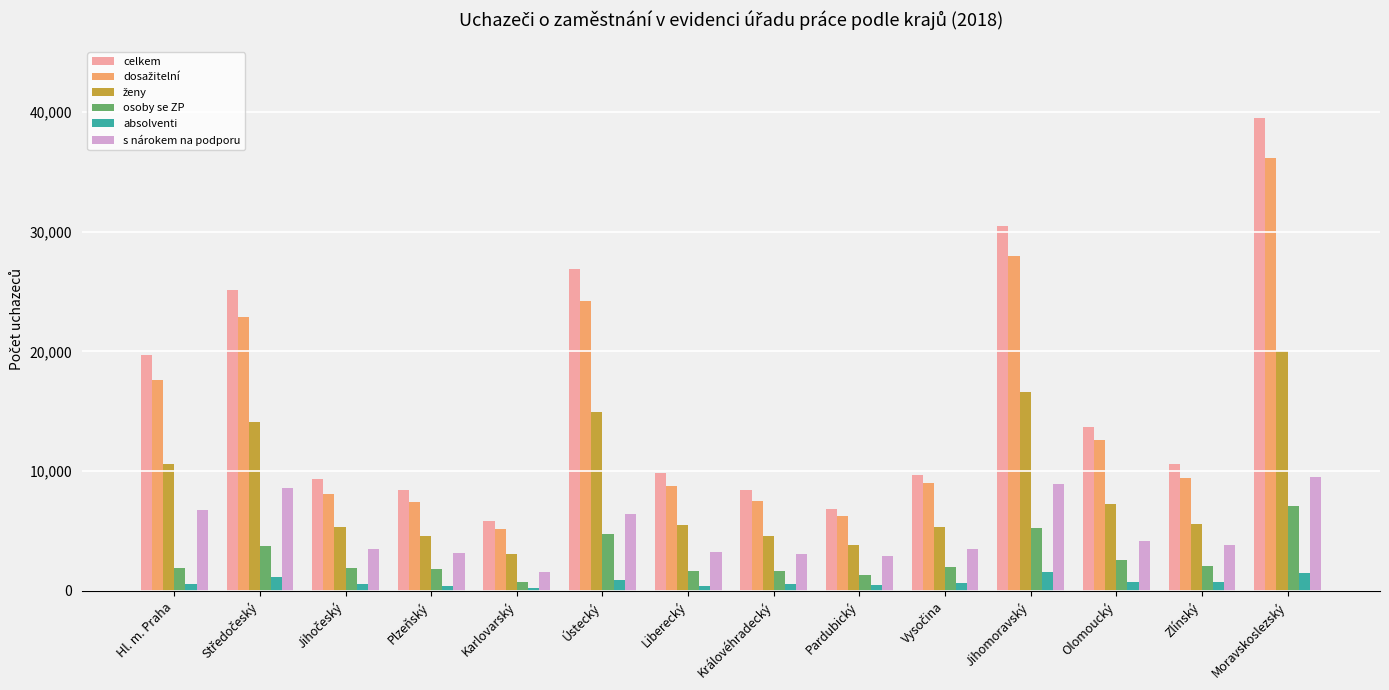

What is the difference between the second highest and second lowest values in the osoby se ZP series?

3922